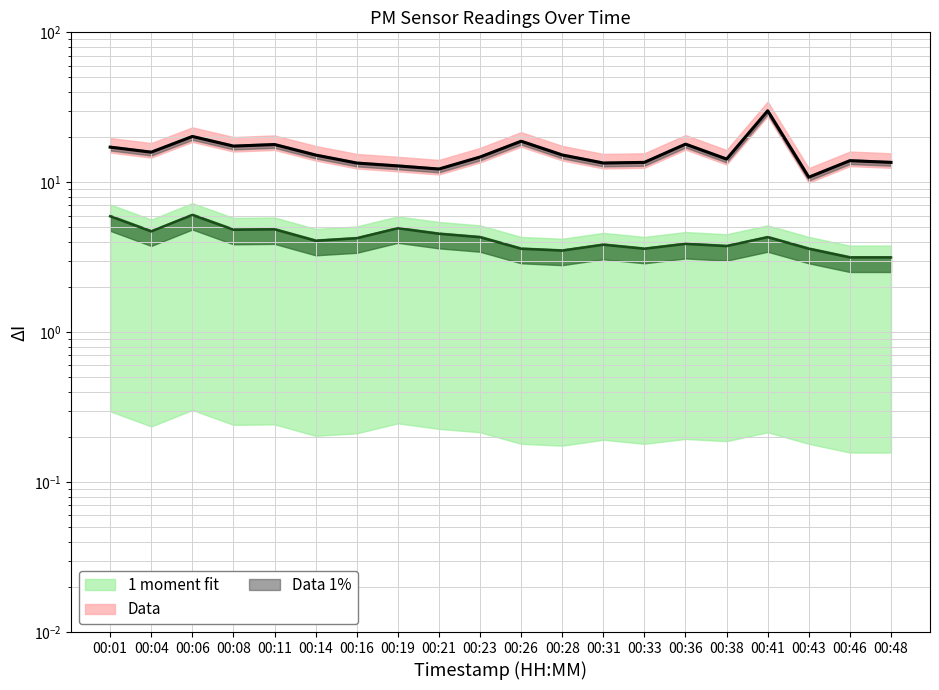

What is the sum of all P1 values?

318.4